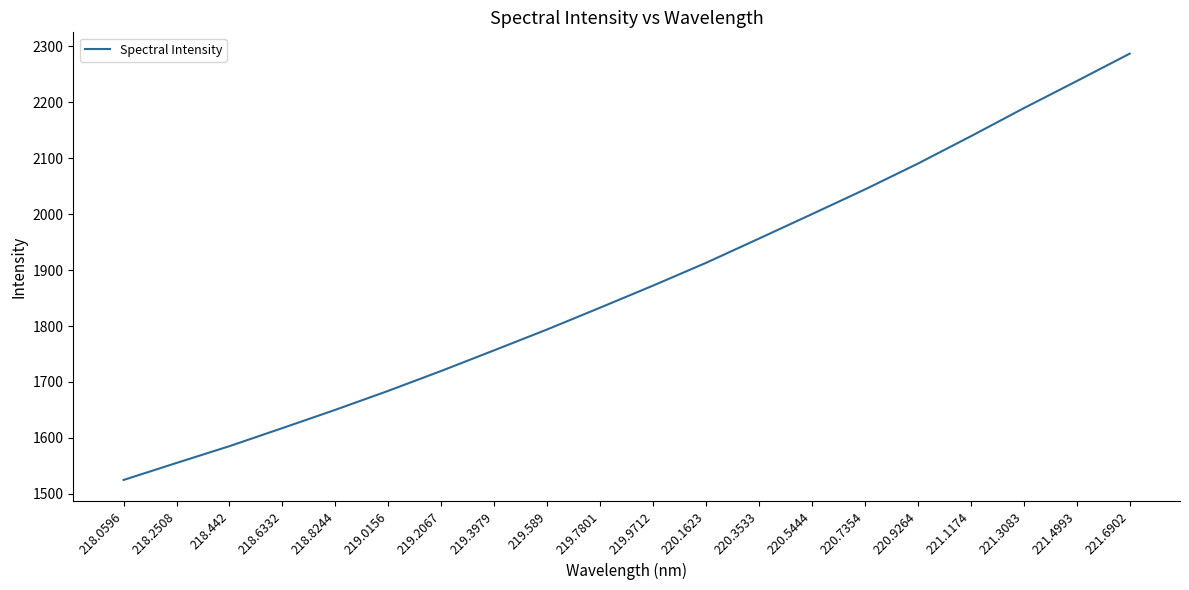

What is the minimum value shown in the chart?

1524.7